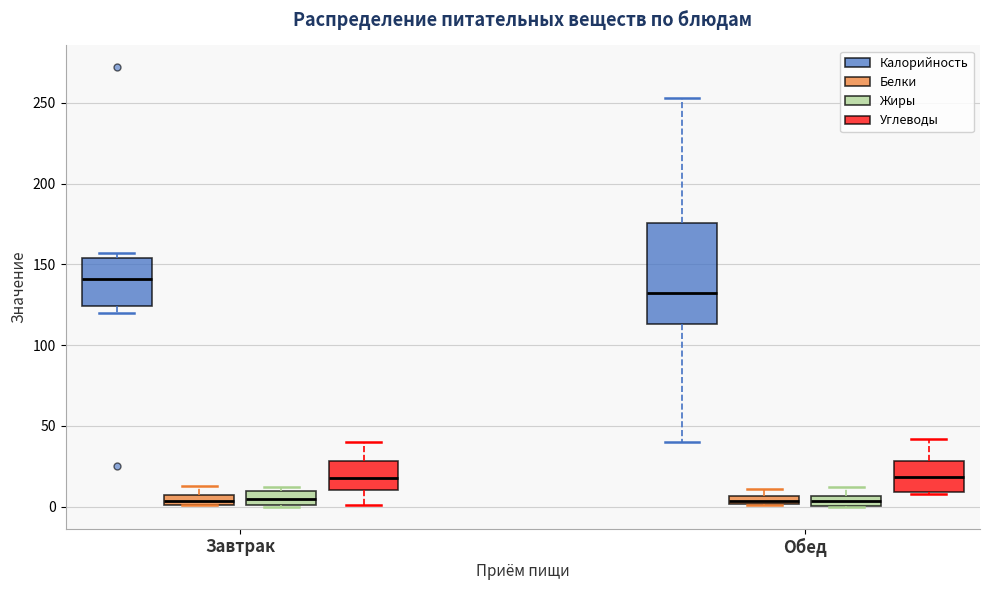

Where does the median line of the box for Завтрак (Жиры) sit on the y-axis? The values are not printed on the chart, so give them approximately, as read against the axis.

5